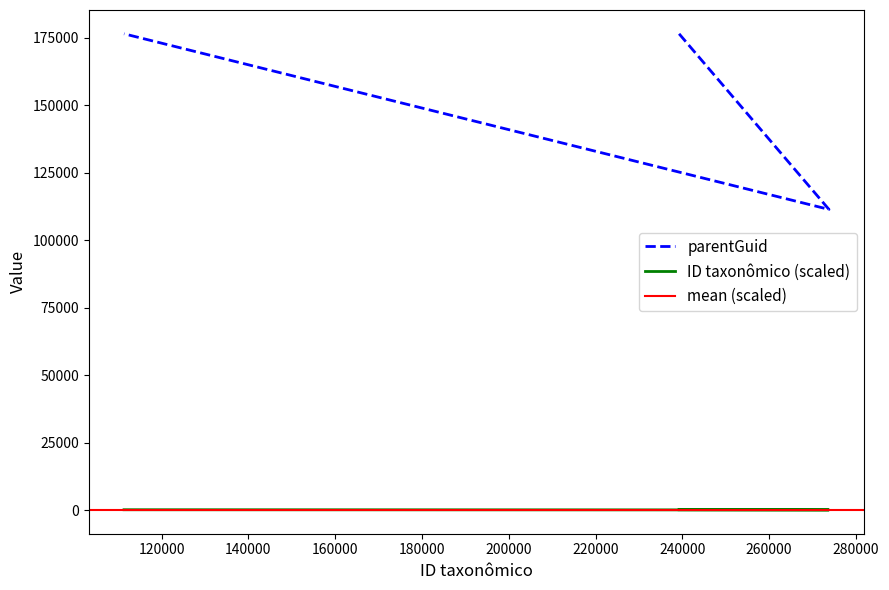

Reading left to right, list all the values displayed in this chart.

176517	111451	176517